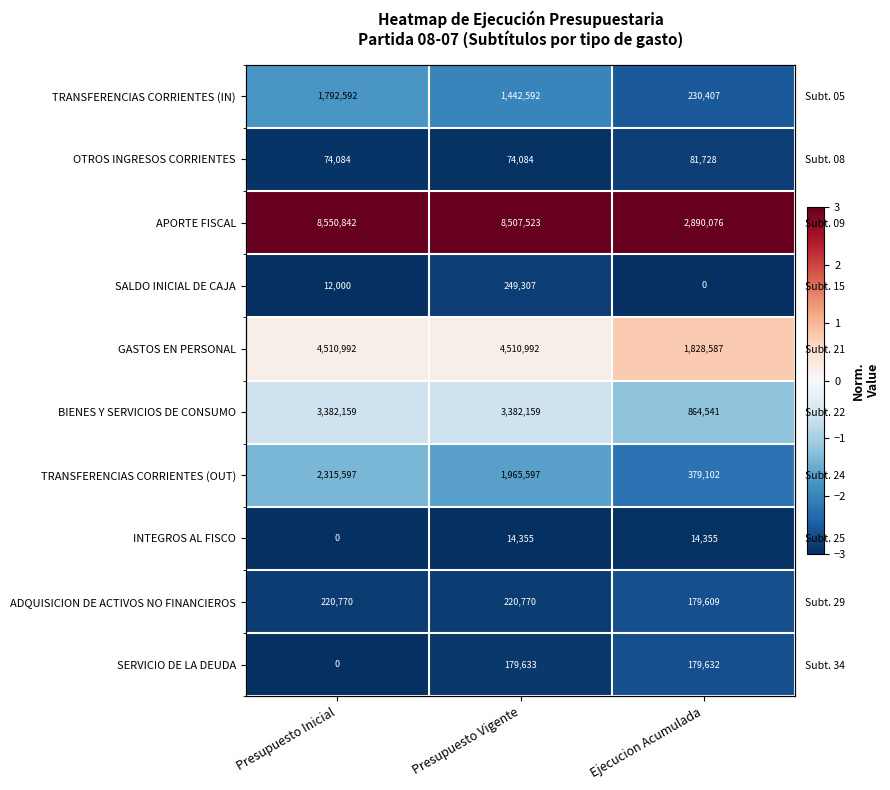

Which series changed the most between Presupuesto Inicial and Presupuesto Vigente?

TRANSFERENCIAS CORRIENTES (IN)